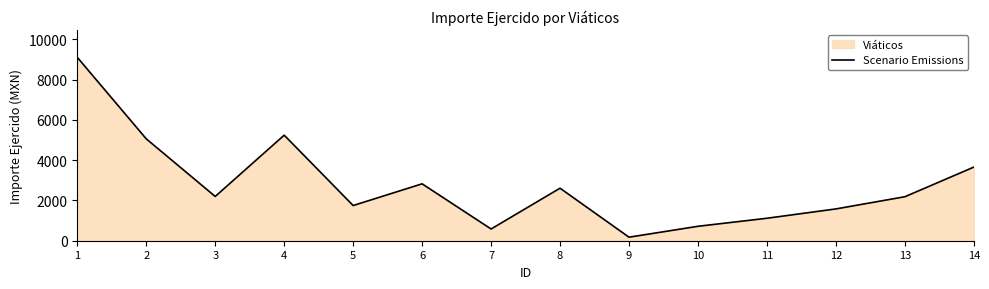

At which label is the value closest to 4637?

2